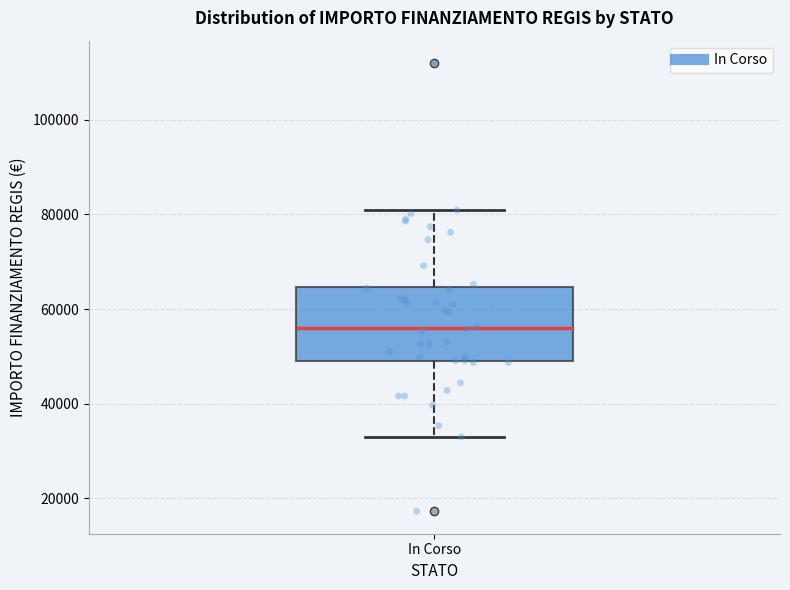

Transcribe this box plot: give where the median line is, the range the box spans, and where the two whiskers end, as read against the y-axis. The values are not printed on the chart, so give them approximately, as read against the axis.

median 56000, box 50000 to 64000, whiskers 32000 to 80000